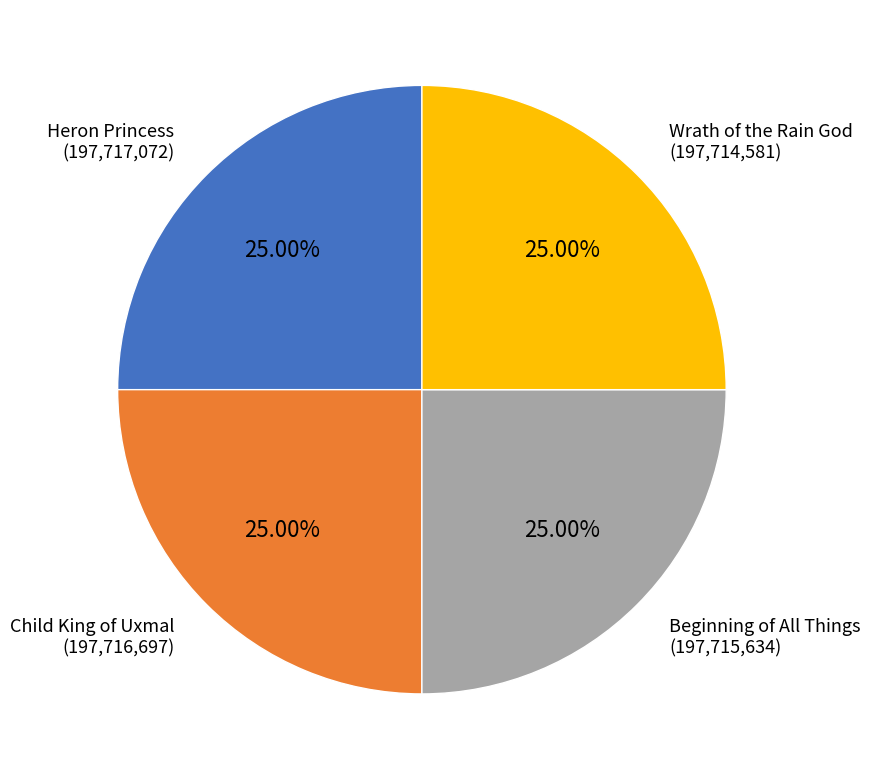

Approximately how many times larger is the value at Beginning of All Things compared to Heron Princess?

1.0